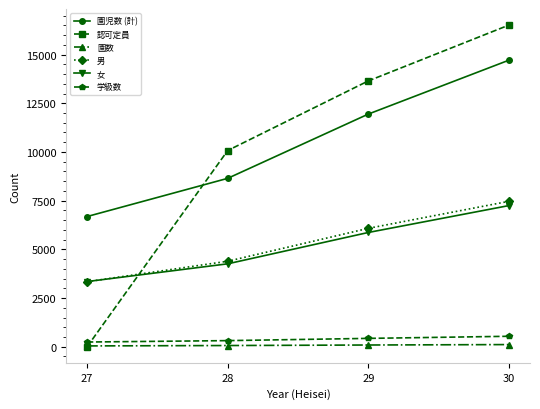

Count the number of categories in the chart.

4